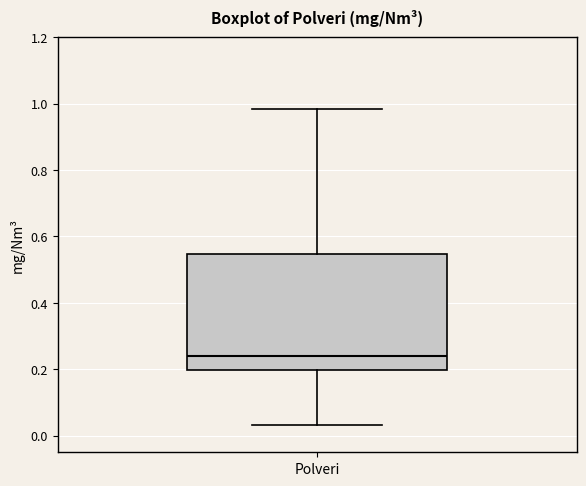

Read this box plot against the y-axis: the position of the median line, the range covered by the box, and the ends of both whiskers. The values are not printed on the chart, so give them approximately, as read against the axis.

median 0.24, box 0.20 to 0.54, whiskers 0.04 to 0.98